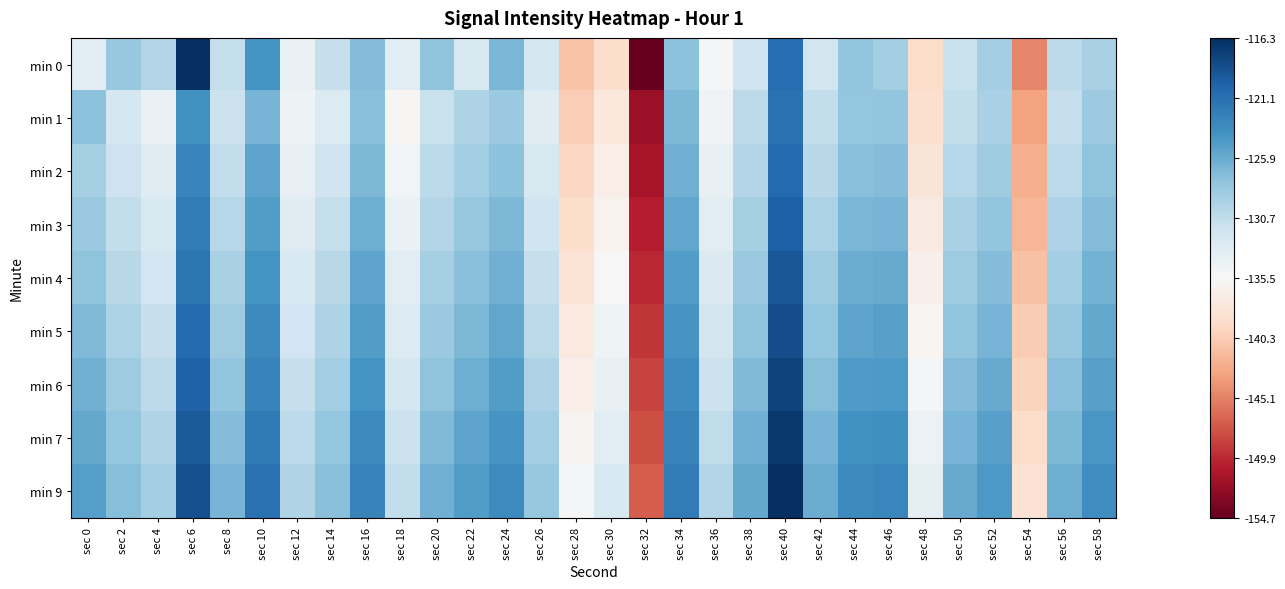

Count the number of categories in the chart.

30